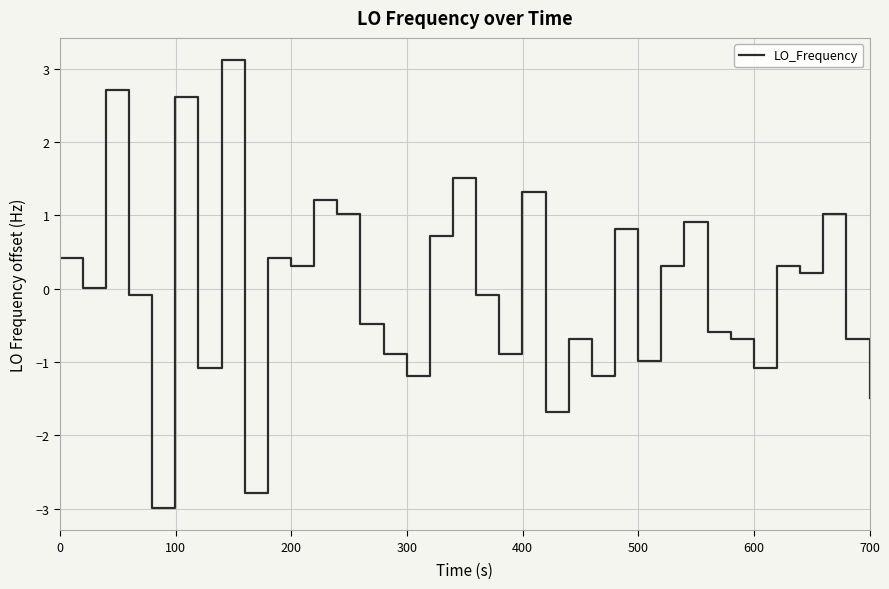

What is the greatest value displayed?

3.1